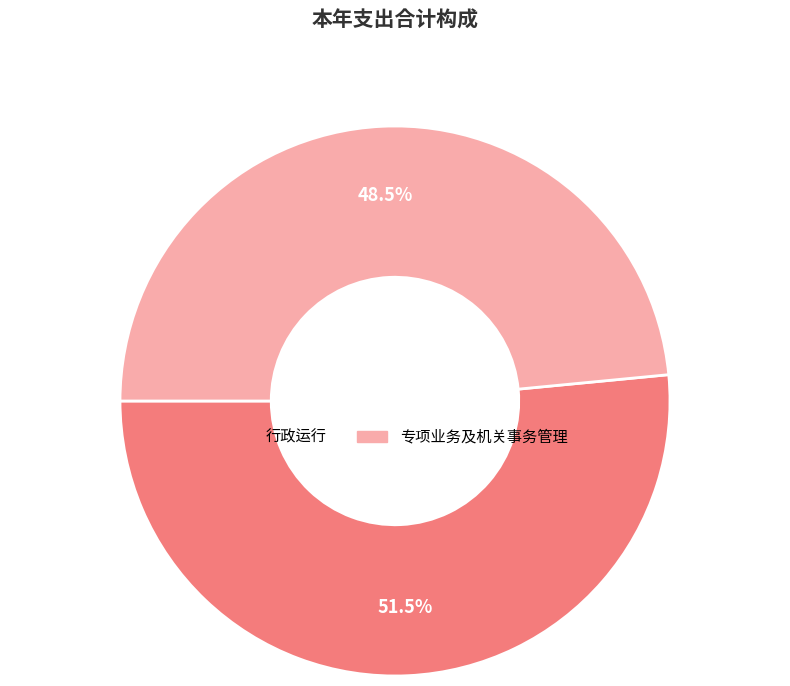

Count the number of slices in the pie.

2